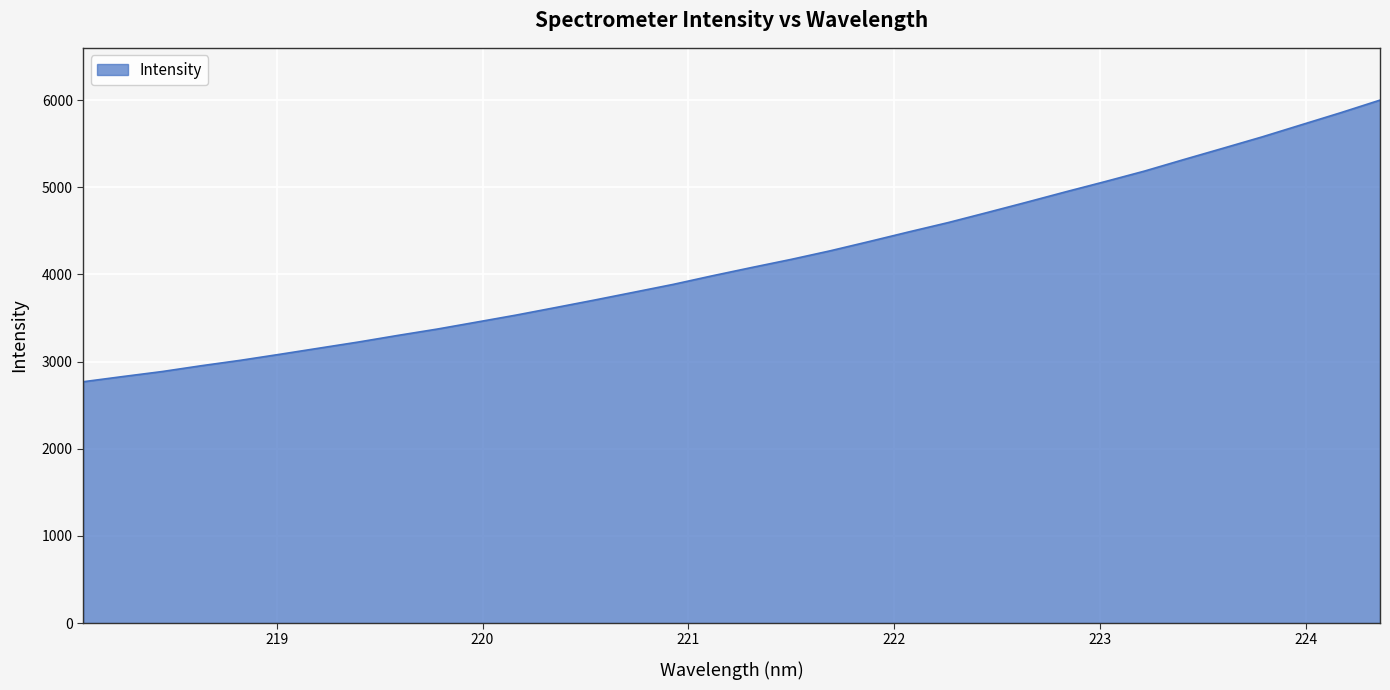

What is the smallest value displayed?

2769.0